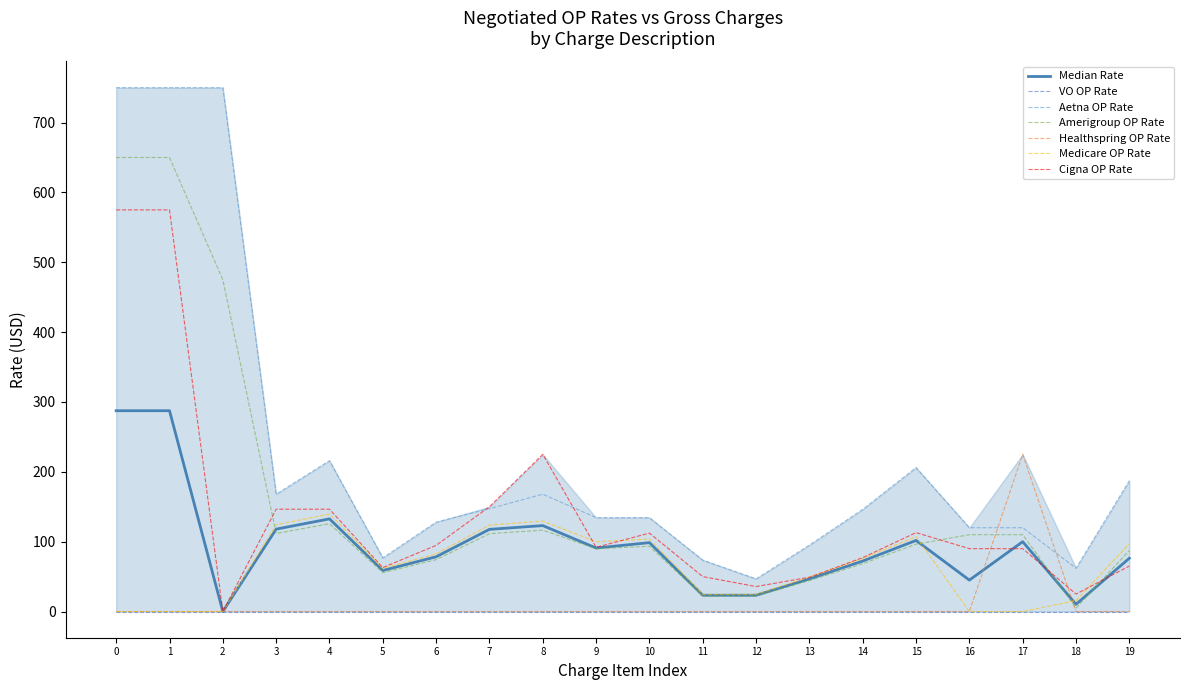

What is the difference between the maximum and minimum values in the Healthspring OP Rate series?

225.0